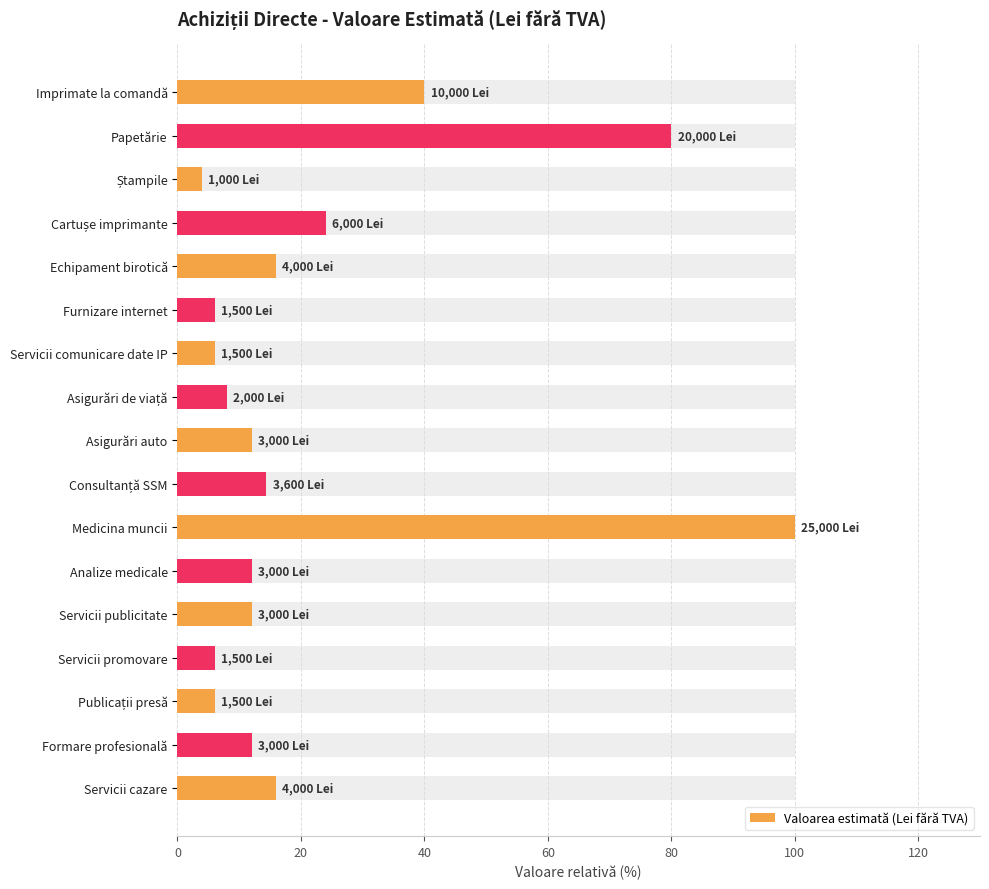

The chart shows a value of 12.0 at Formare profesională. True or false?

True